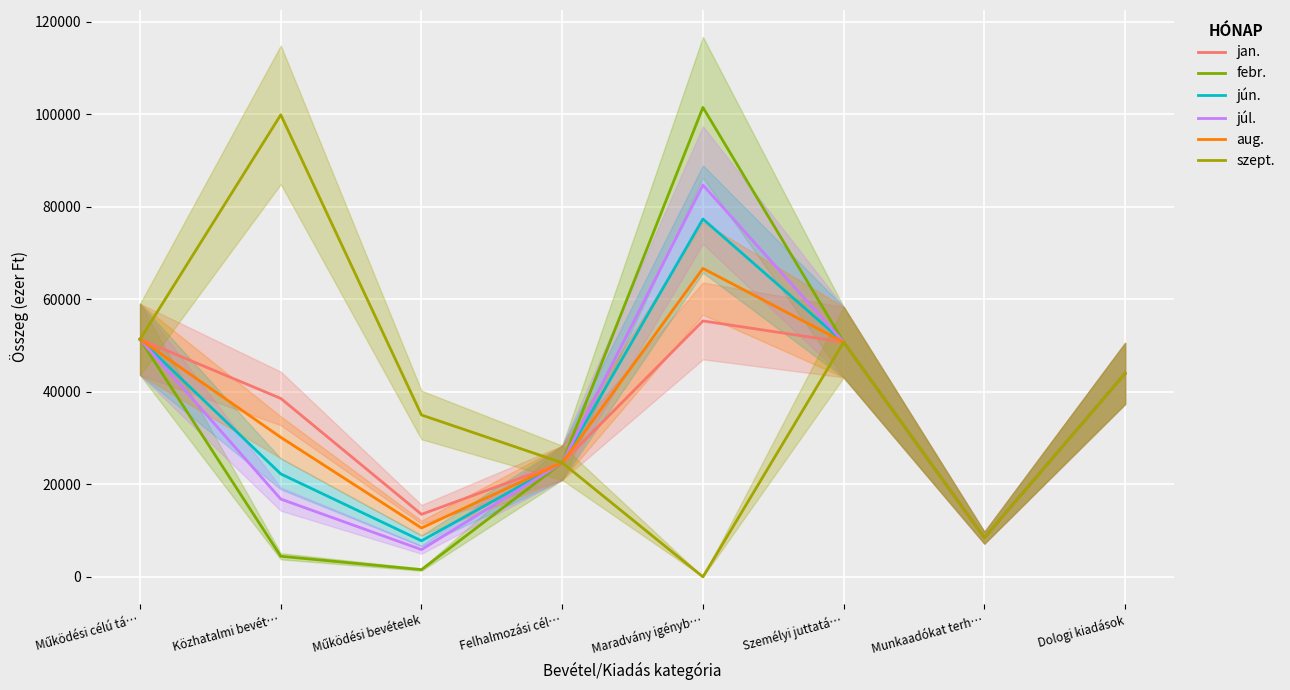

What is the minimum value for júl.?

5887.3